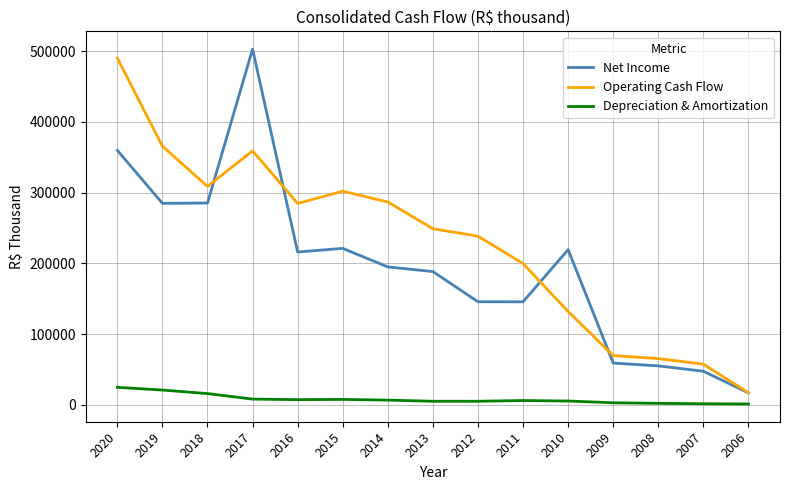

Between 2015 and 2006, which series saw the biggest shift?

Operating Cash Flow